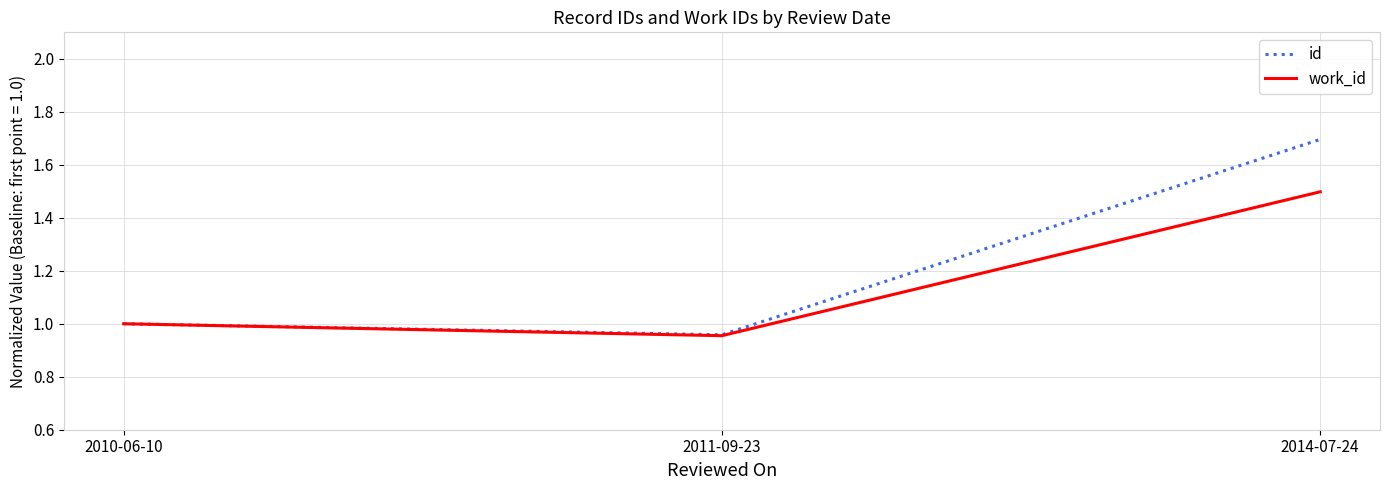

What is the sum of the id values at 2014-07-24 and 2011-09-23?

2.7